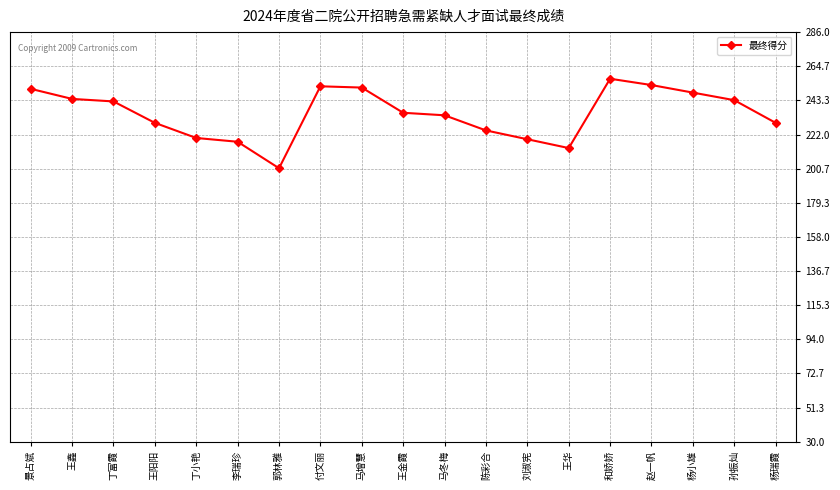

What is the sum of all values?

1559.2